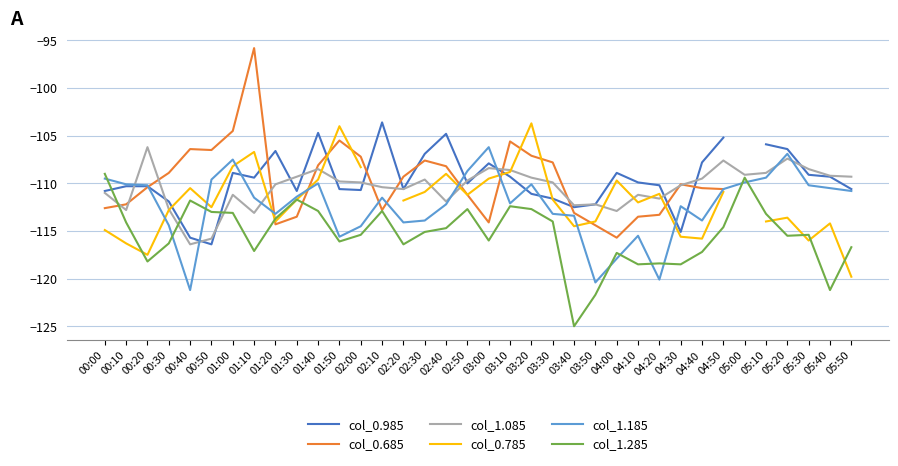

What is the value of the col_1.285 point at the 14th from the left?

-112.9